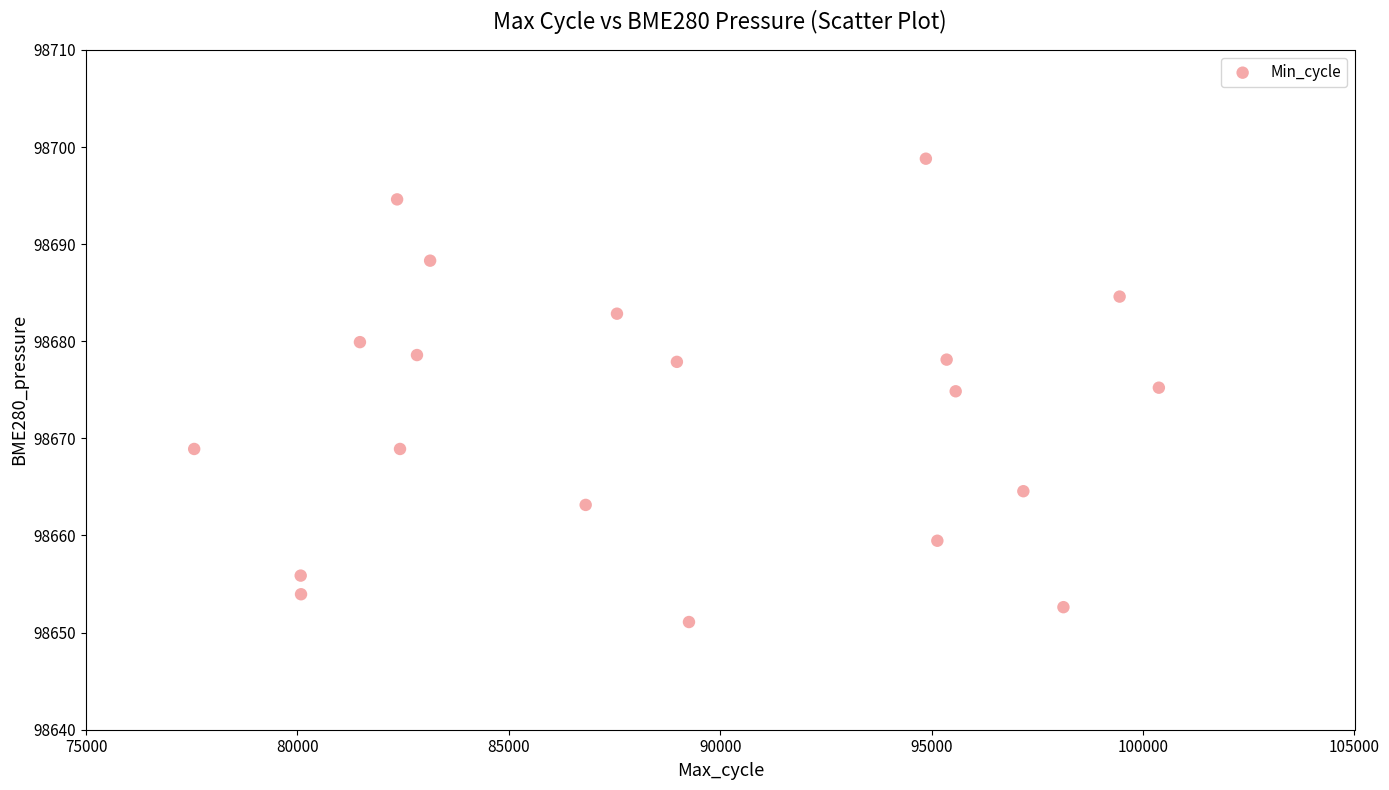

What is the range of Y values (max minus min)?

47.7